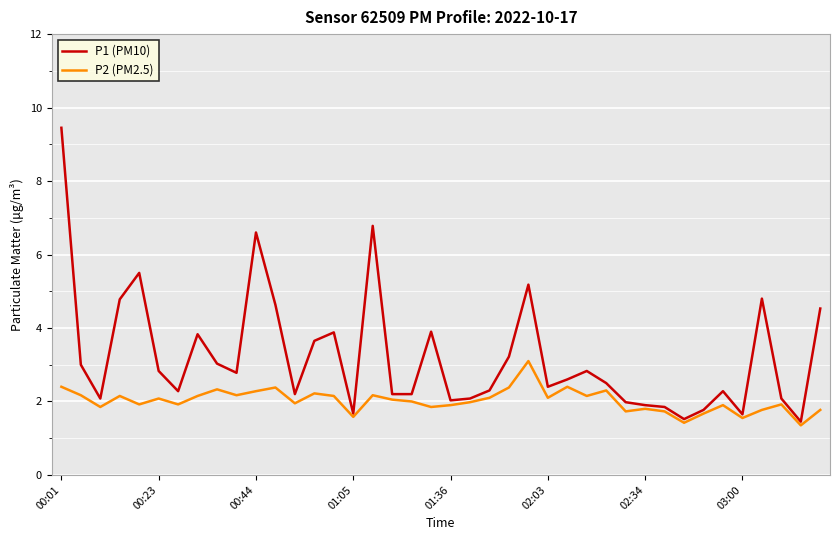

Which series has the largest total across all categories?

P1 (PM10)